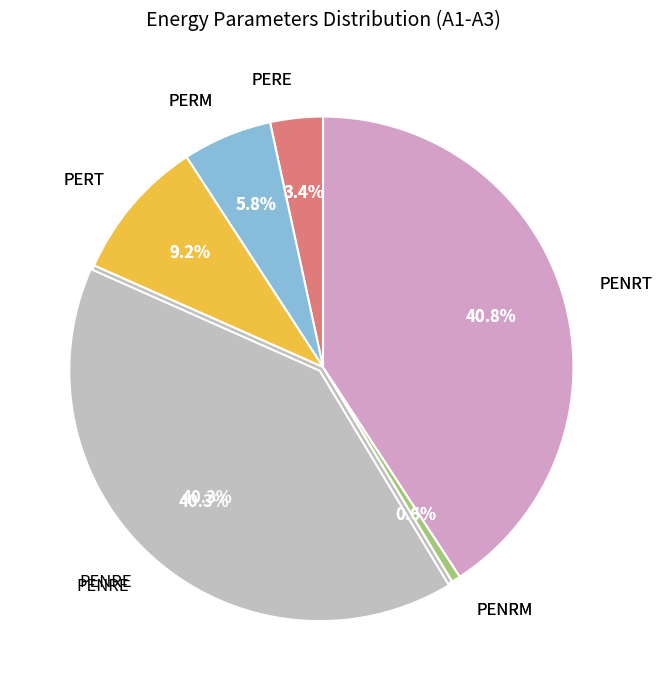

What is the ratio of the value at PENRE to the value at PENRT?

1.0